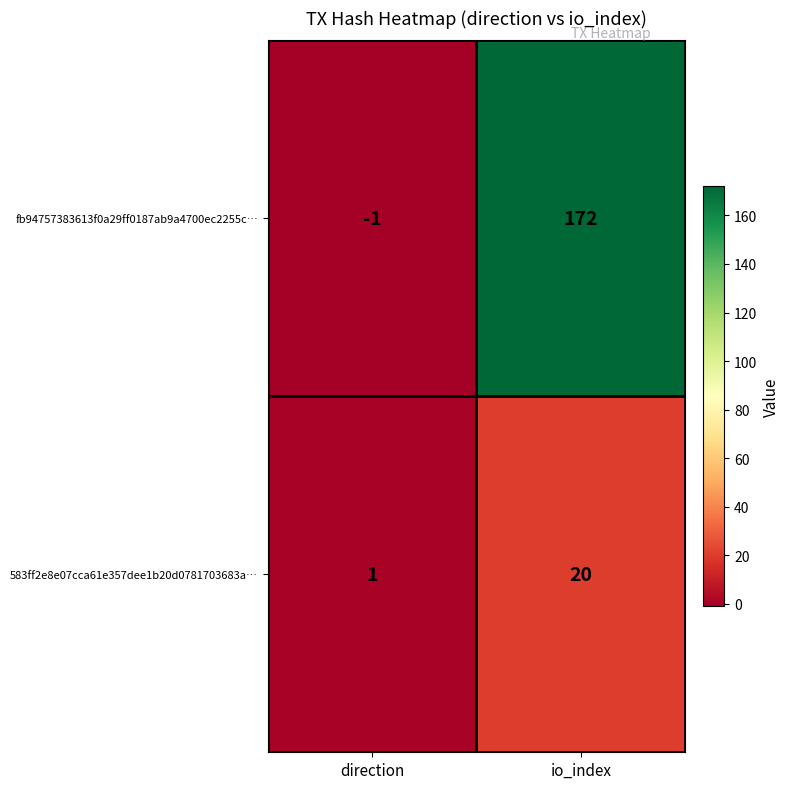

What is the spread (max minus min) of values at direction?

2